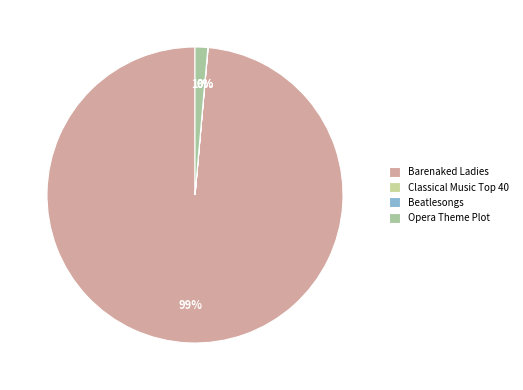

Rank the categories by value from lowest to highest.

Beatlesongs, Classical Music Top 40, Opera Theme Plot, Barenaked Ladies